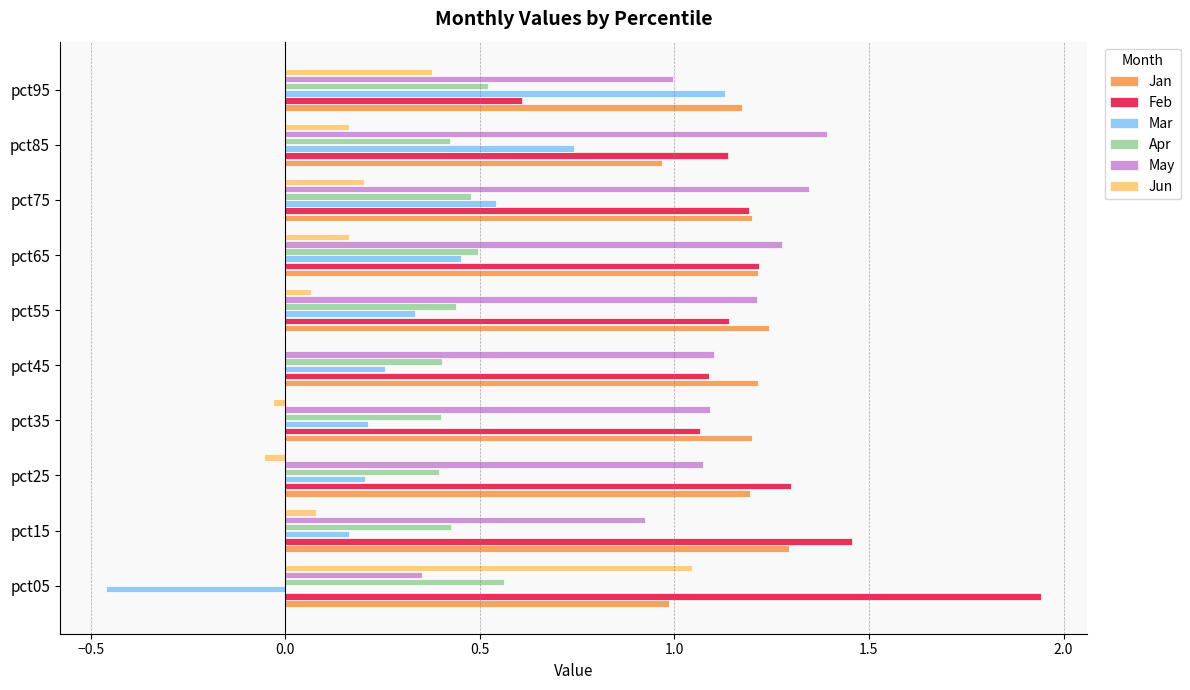

True or false: Jun has a value of 0.2 at pct95.

False